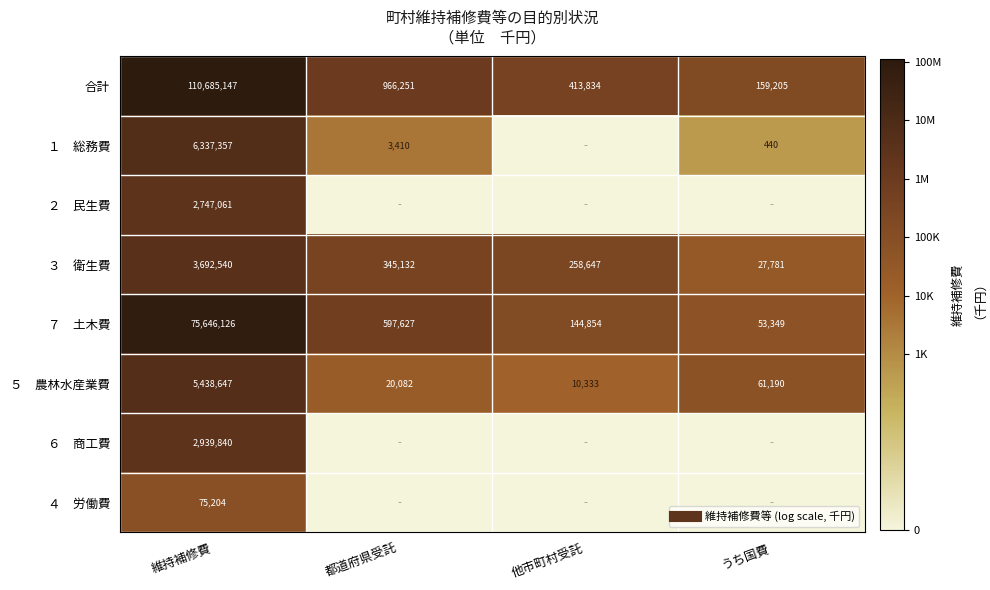

Which has a higher value, 他市町村受託 or うち国費?

他市町村受託